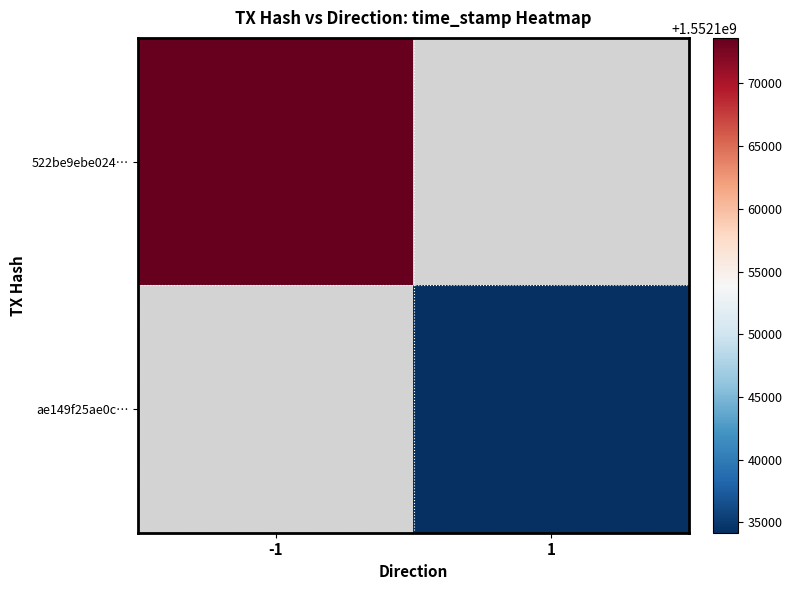

How many positive values does the ae149f25ae0c… series have?

1